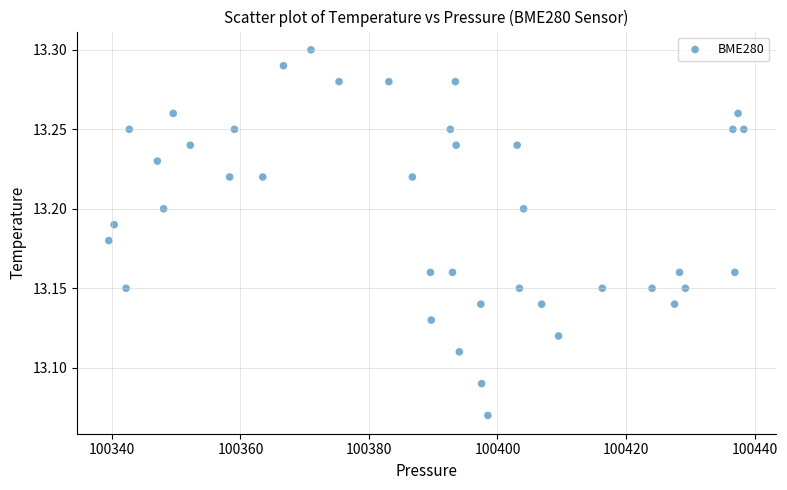

What is the range of X values (max minus min)?

98.8